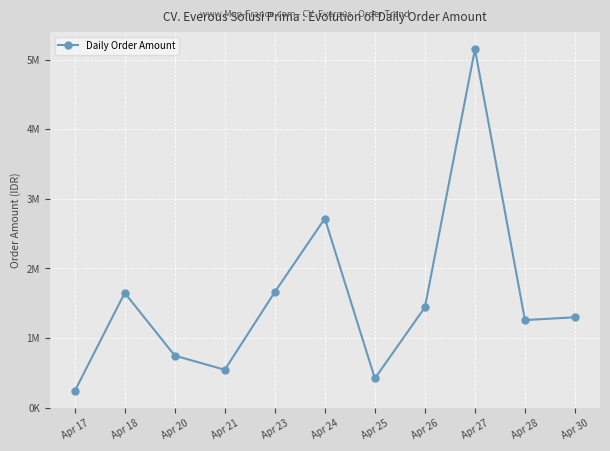

Does the chart have visible grid lines?

Yes